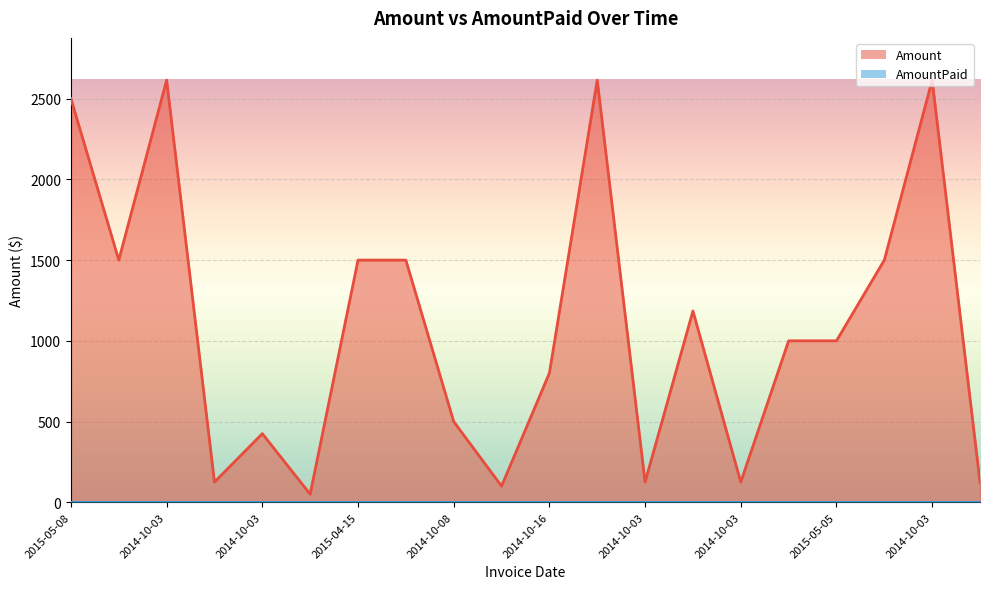

What is the difference between the second highest and second lowest values?

2515